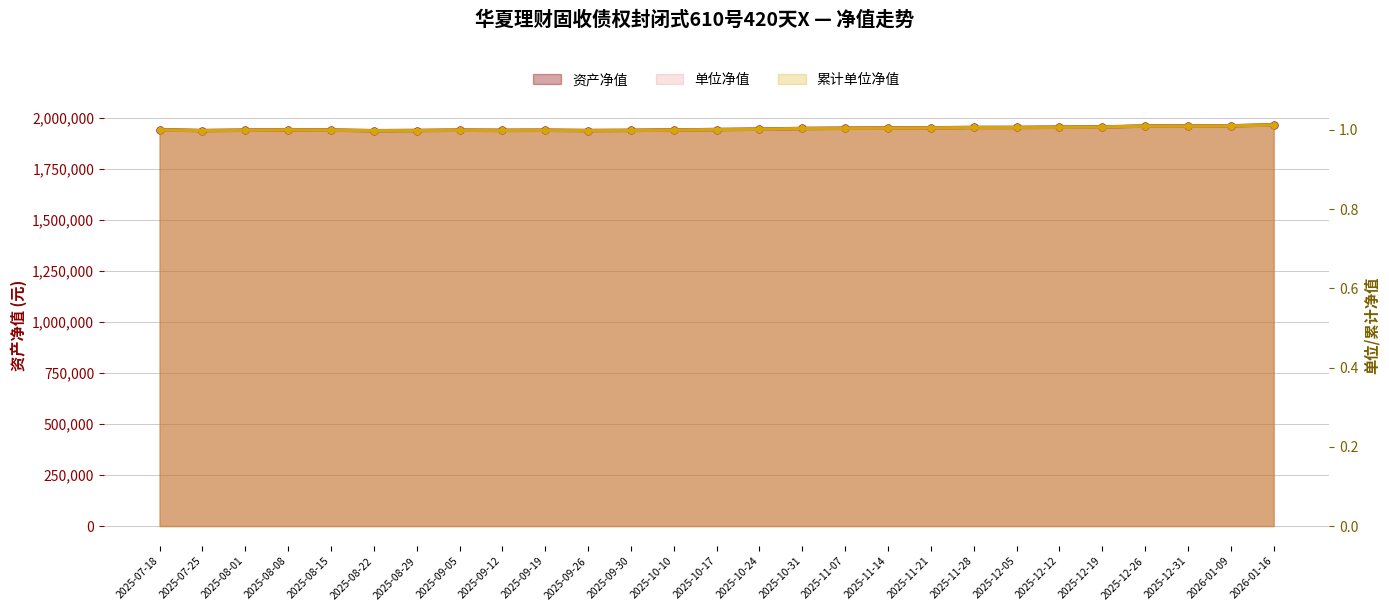

How many lines are shown in the chart?

3